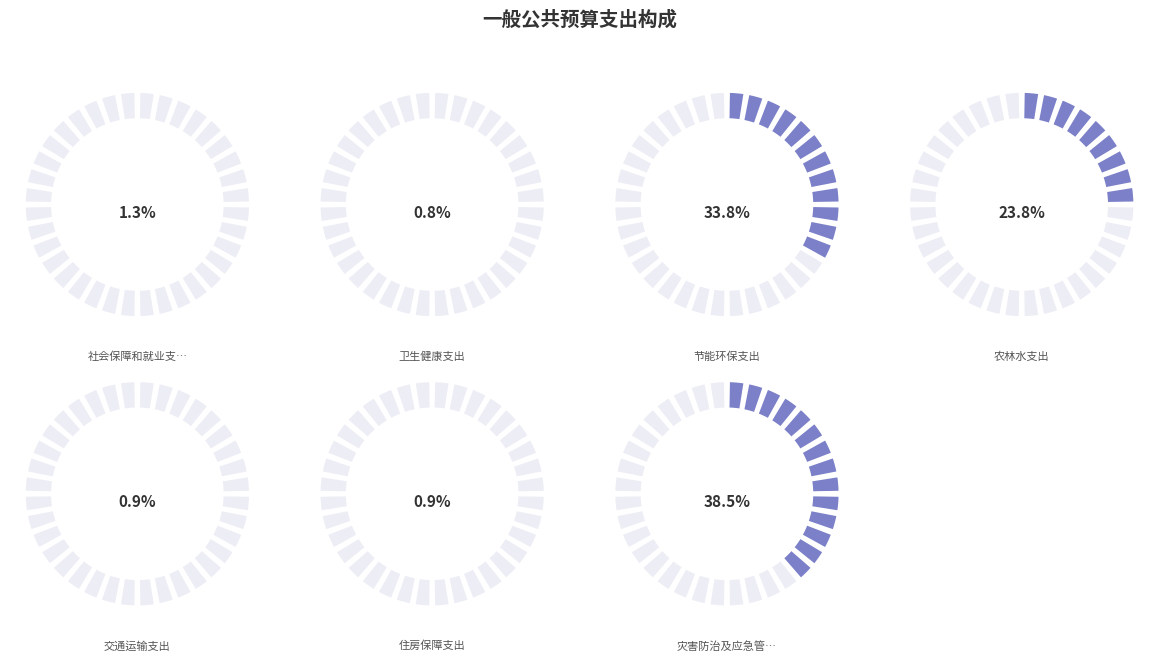

Rank the categories by value from highest to lowest.

灾害防治及应急管理支出, 节能环保支出, 农林水支出, 社会保障和就业支出, 交通运输支出, 住房保障支出, 卫生健康支出